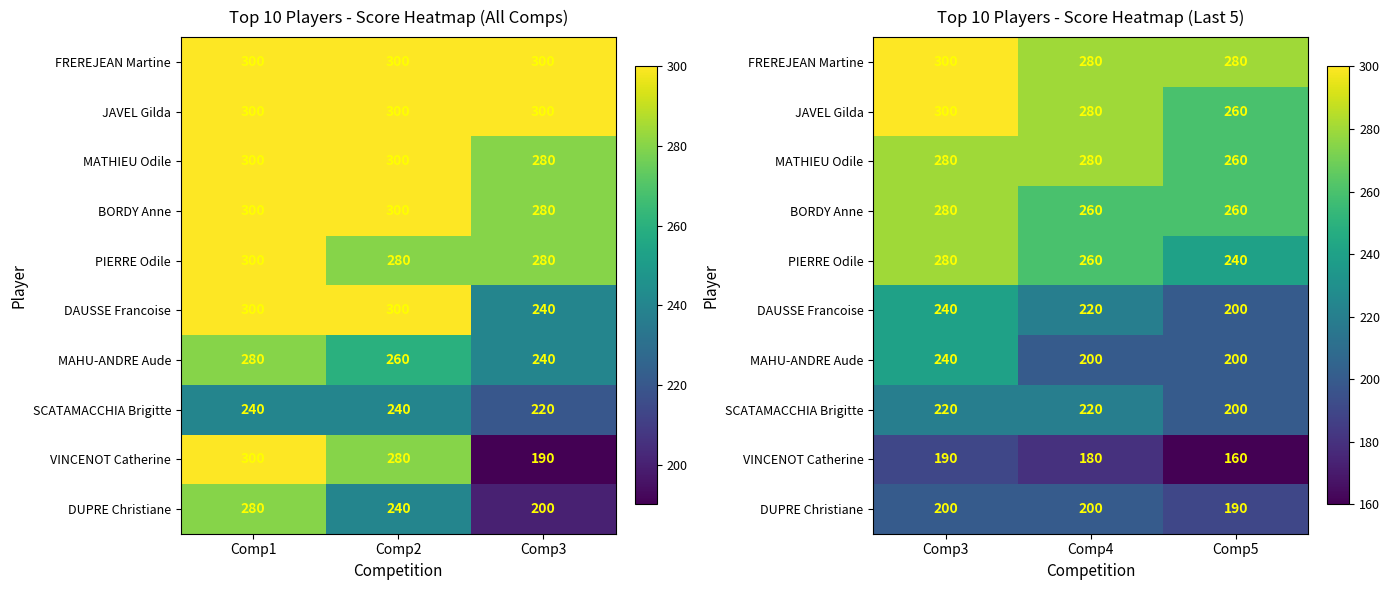

How many values in the DAUSSE Francoise series exceed 220?

1